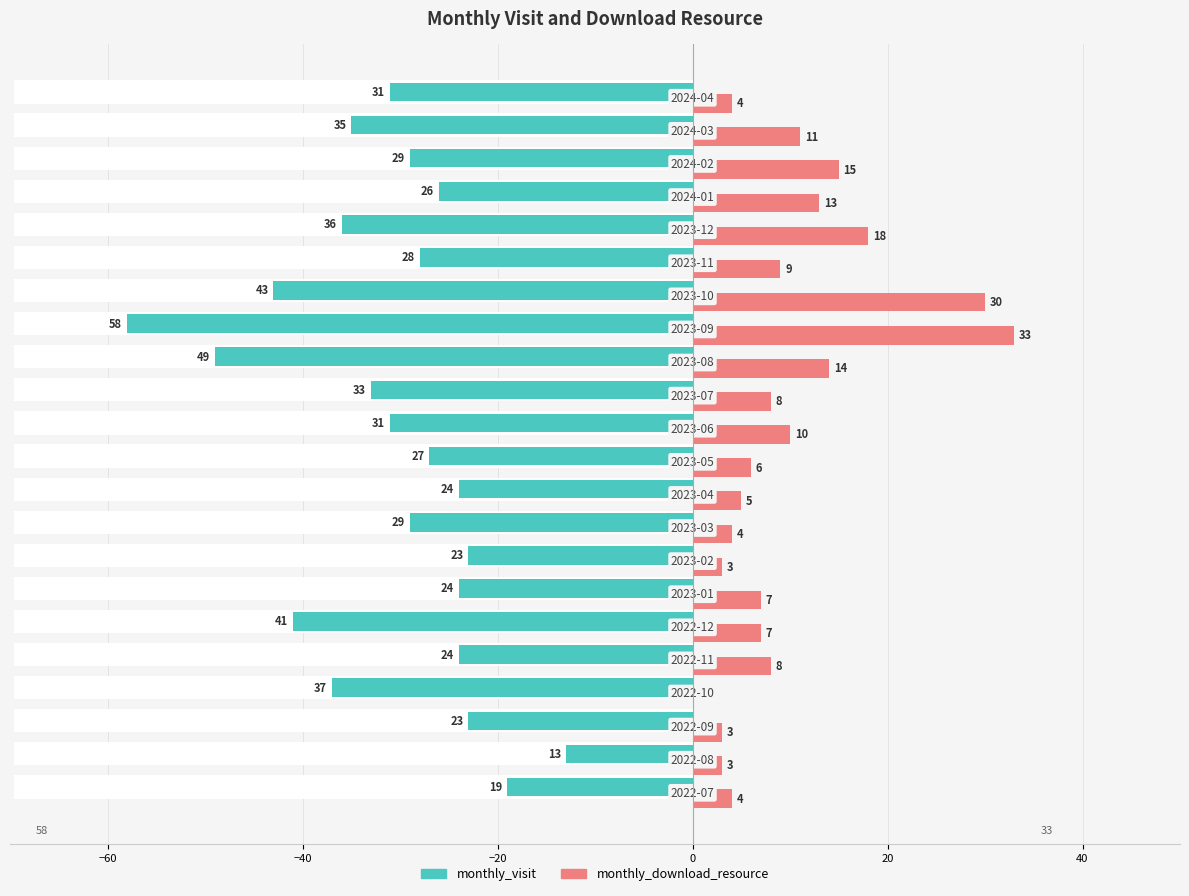

Reading left to right, transcribe all the data shown in this chart.

monthly_visit: -19	-13	-23	-37	-24	-41	-24	-23	-29	-24	-27	-31	-33	-49	-58	-43	-28	-36	-26	-29	-35	-31
monthly_download_resource: 4	3	3	0	8	7	7	3	4	5	6	10	8	14	33	30	9	18	13	15	11	4